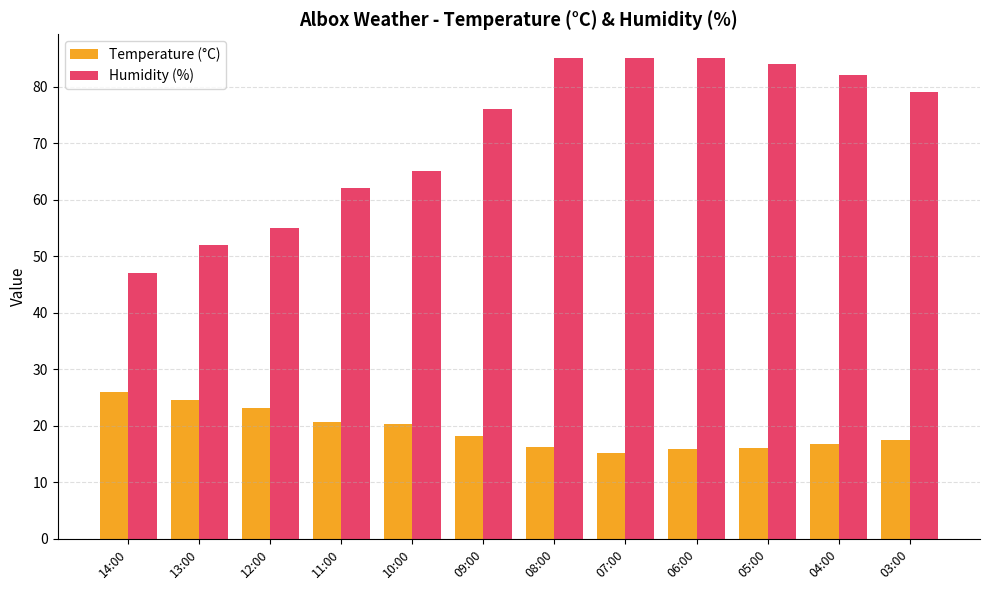

What is the spread (max minus min) of values at 09:00?

57.8